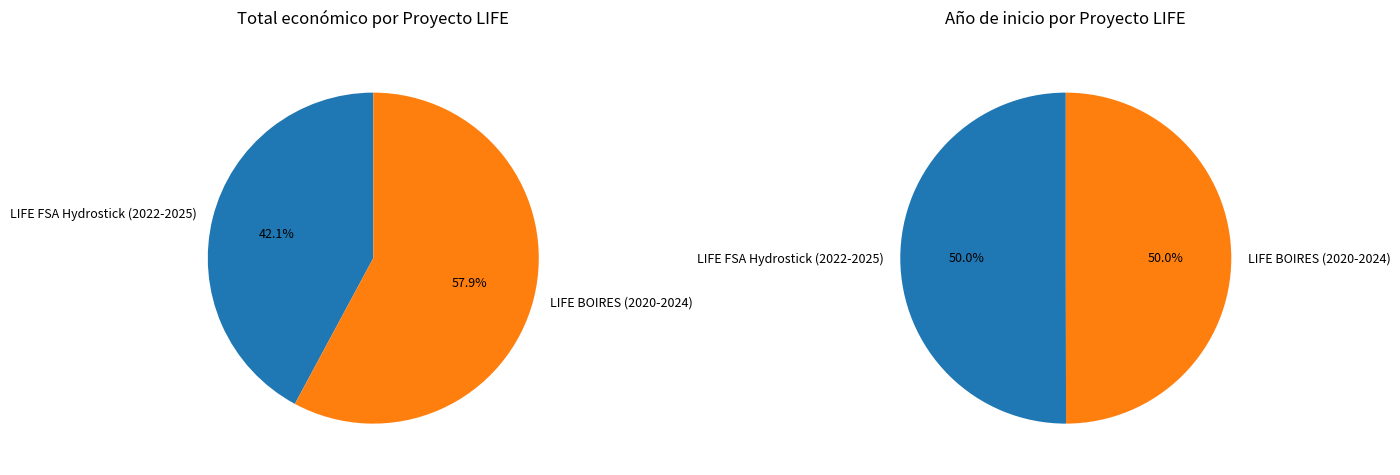

To the nearest percent, what is the combined percentage of LIFE FSA Hydrostick (2022-2025) and LIFE BOIRES (2020-2024)?

100%